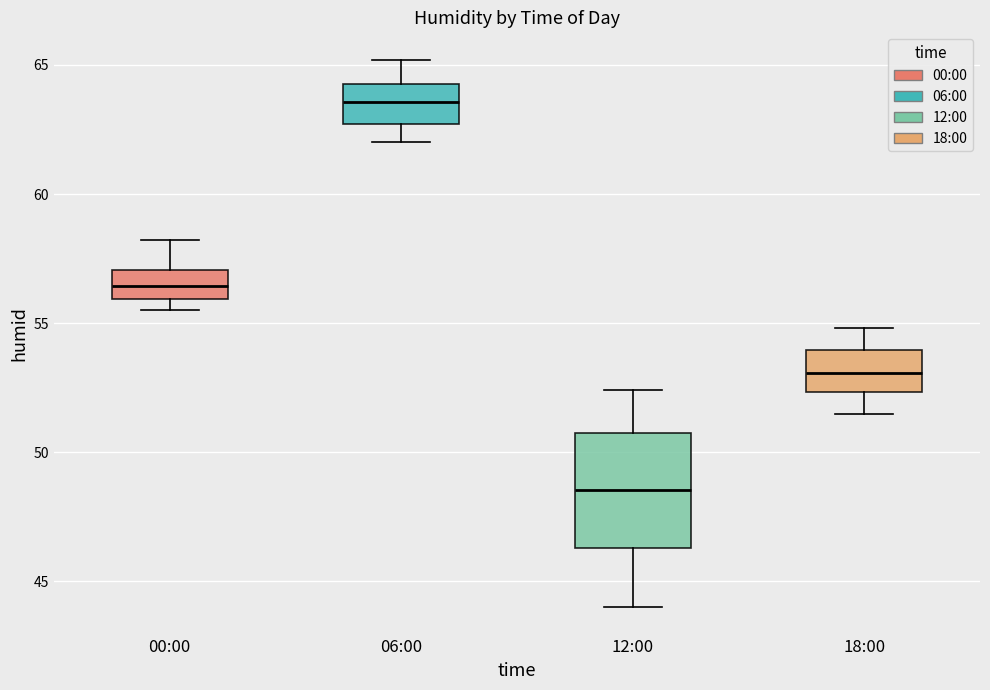

Where does the lower whisker of the box for 12:00 end on the y-axis? The values are not printed on the chart, so give them approximately, as read against the axis.

44.0